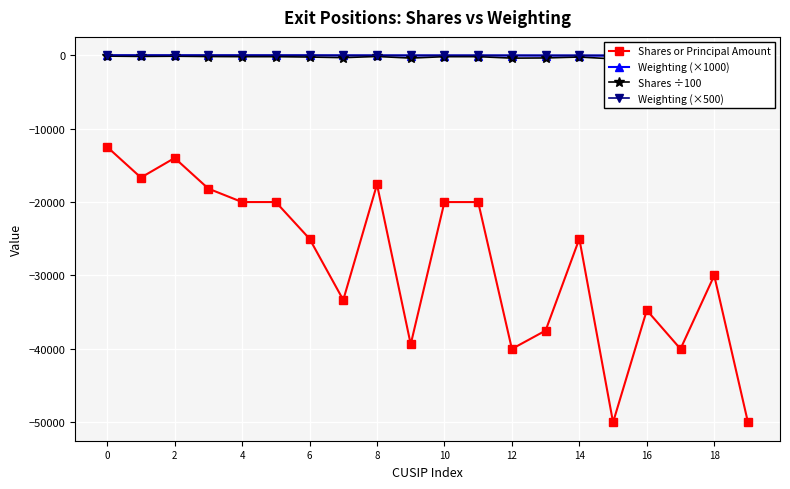

The value of Shares or Principal Amount at 16 is -34732. True or false?

True